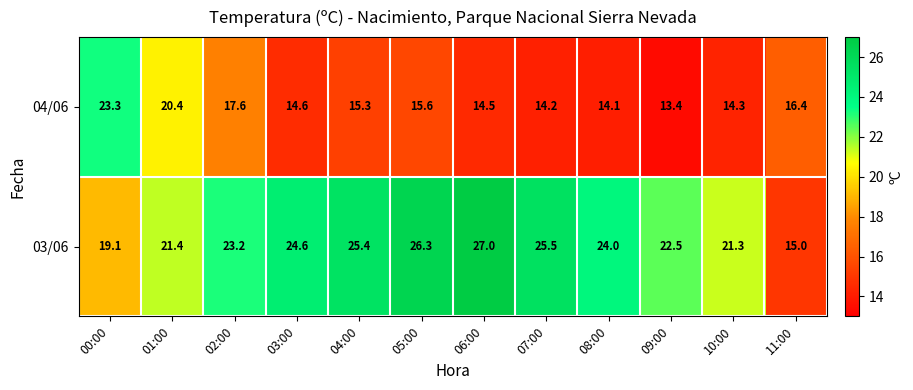

At which category is the sum across all series the highest?

00:00